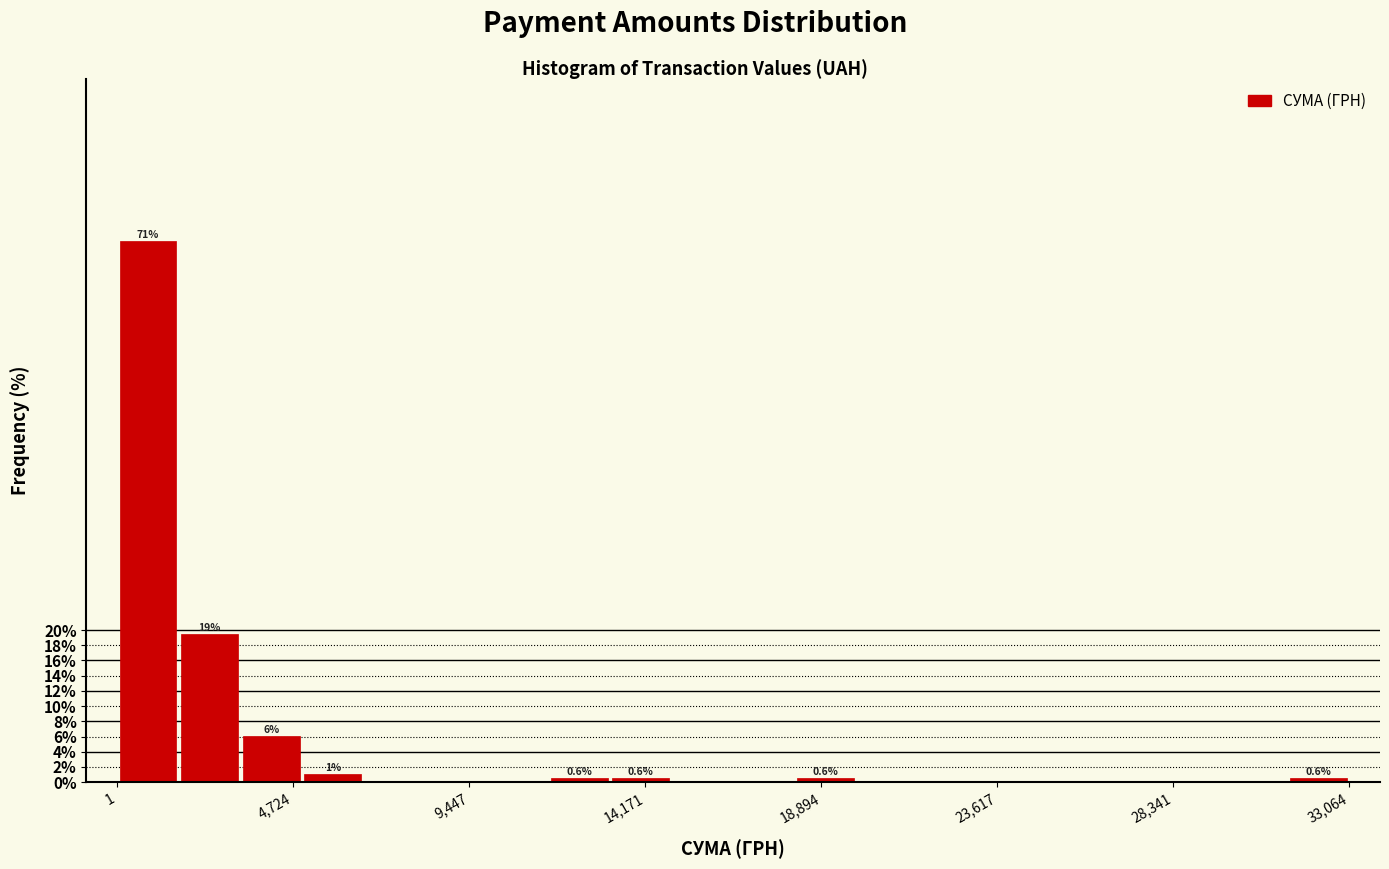

Read against the x-axis, roughly where is the centre of the tallest bar?

1000